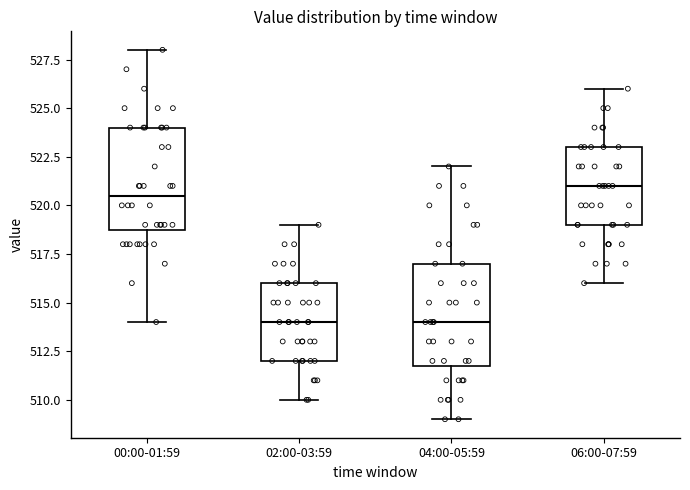

Where does the upper whisker of the box for 00:00-01:59 end on the y-axis? The values are not printed on the chart, so give them approximately, as read against the axis.

528.0